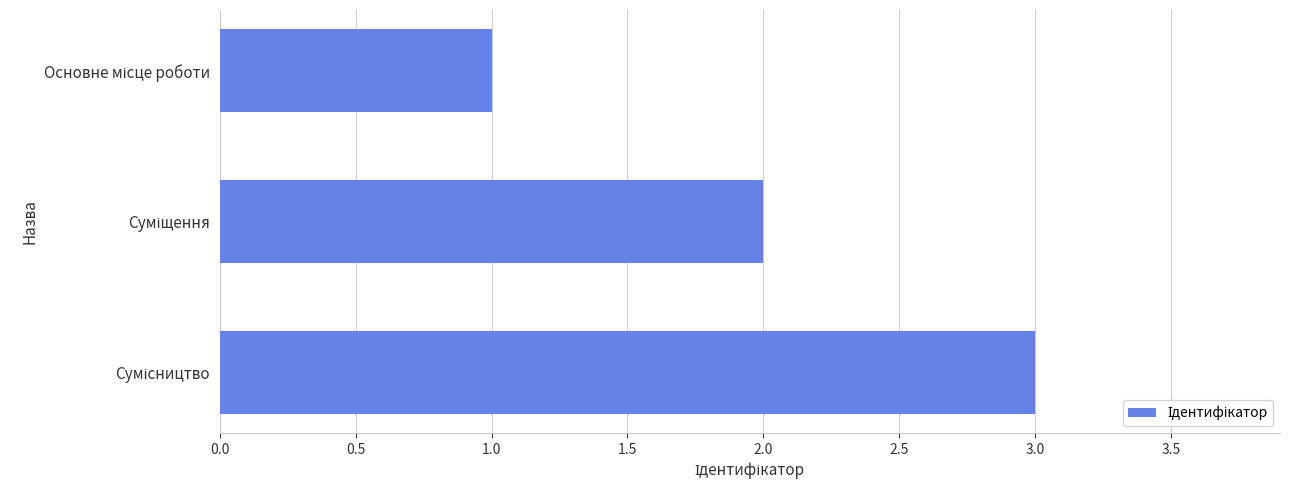

What is the maximum value shown in the chart?

3